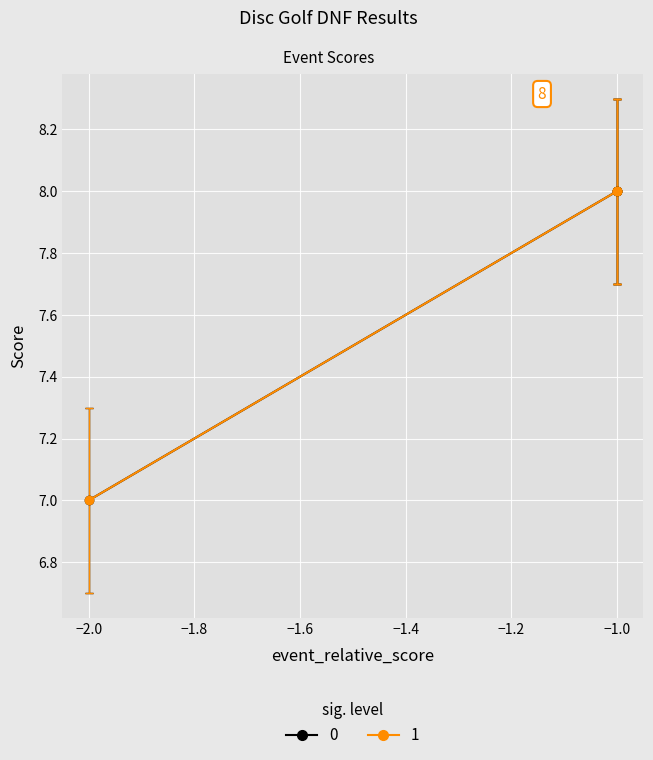

At −1.0, list the series in order from smallest to largest.

sig. level 0, sig. level 1